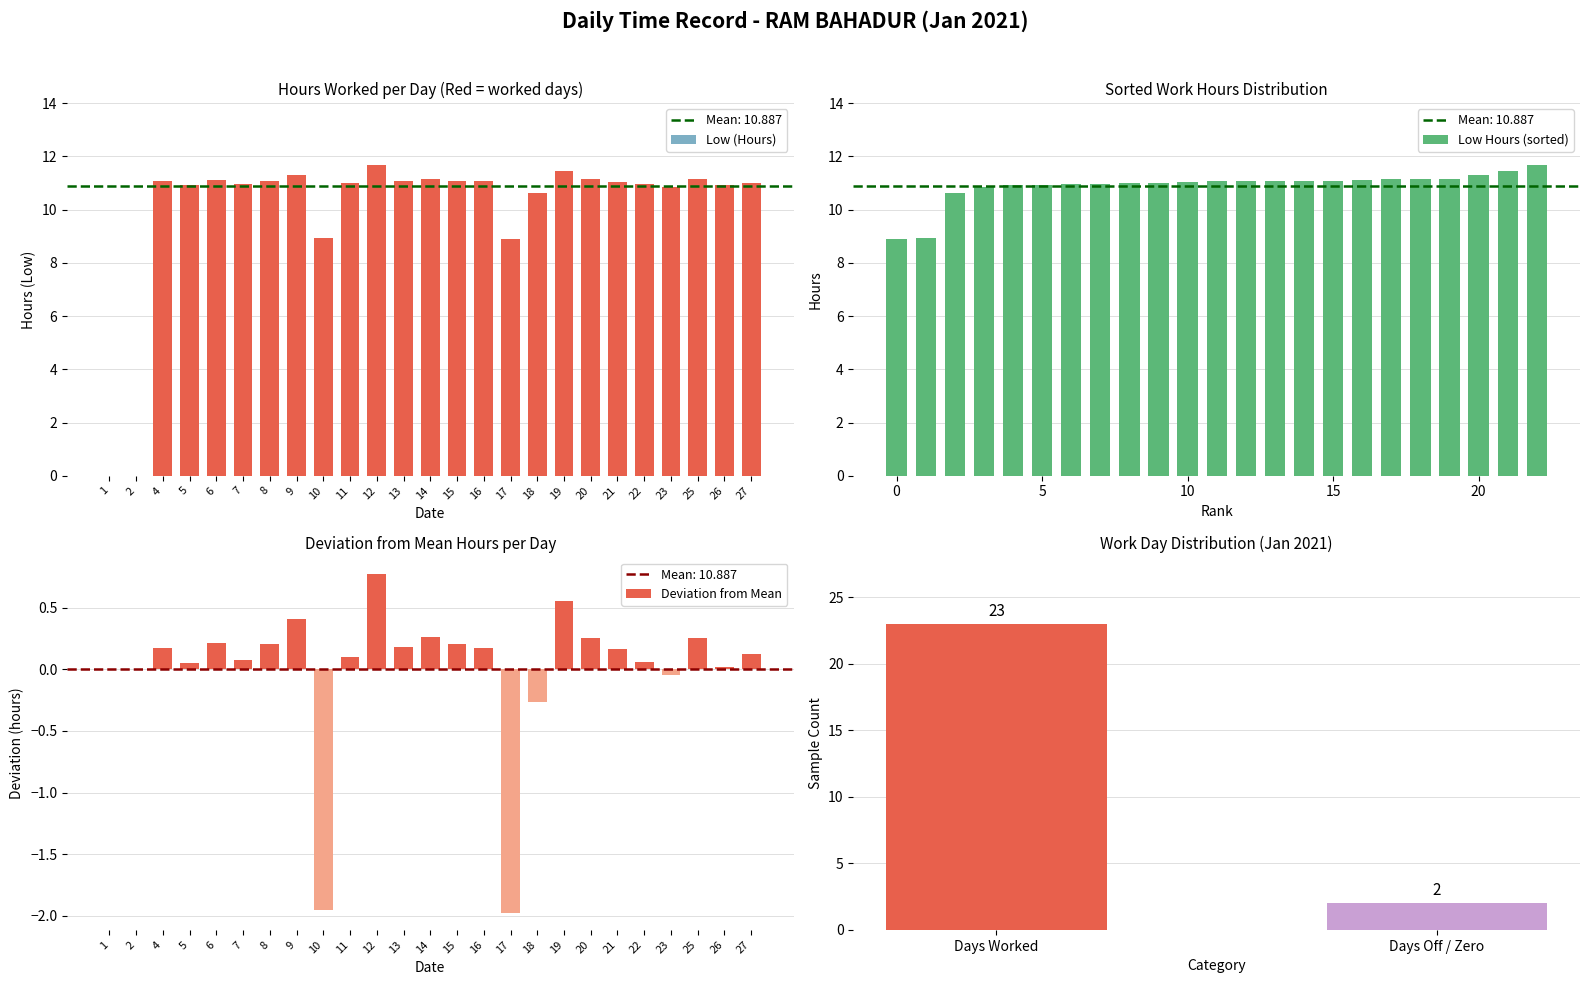

How many data points does each series have?

25